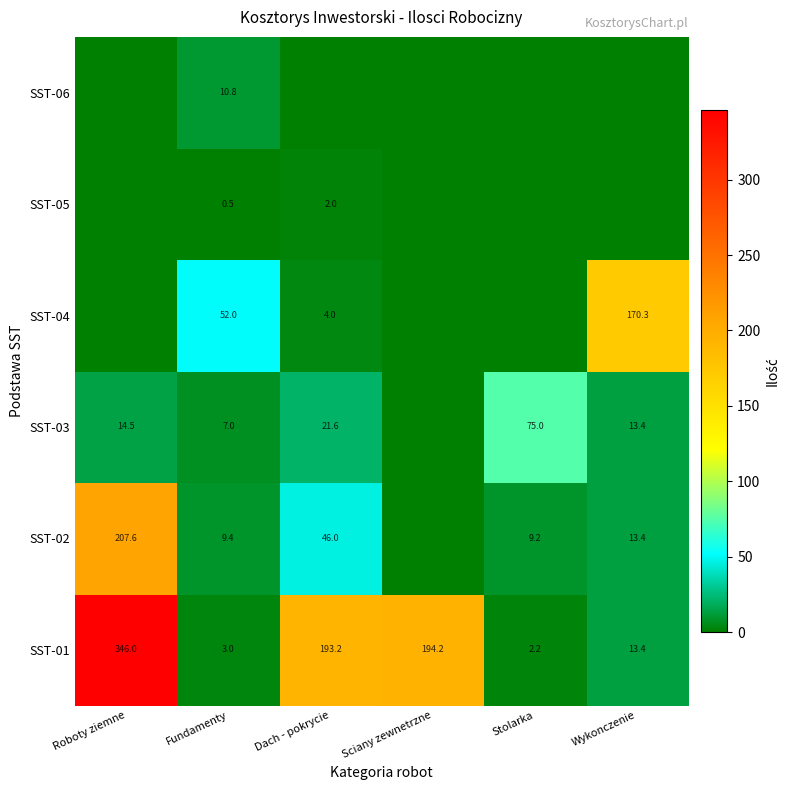

Read the SST-01 value at Wykonczenie.

13.4